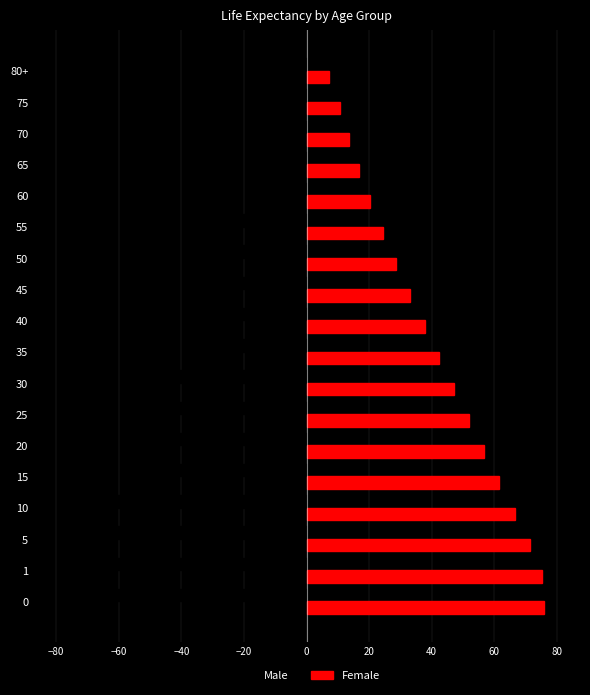

What is the difference between the highest and lowest values at 80+?

13.1